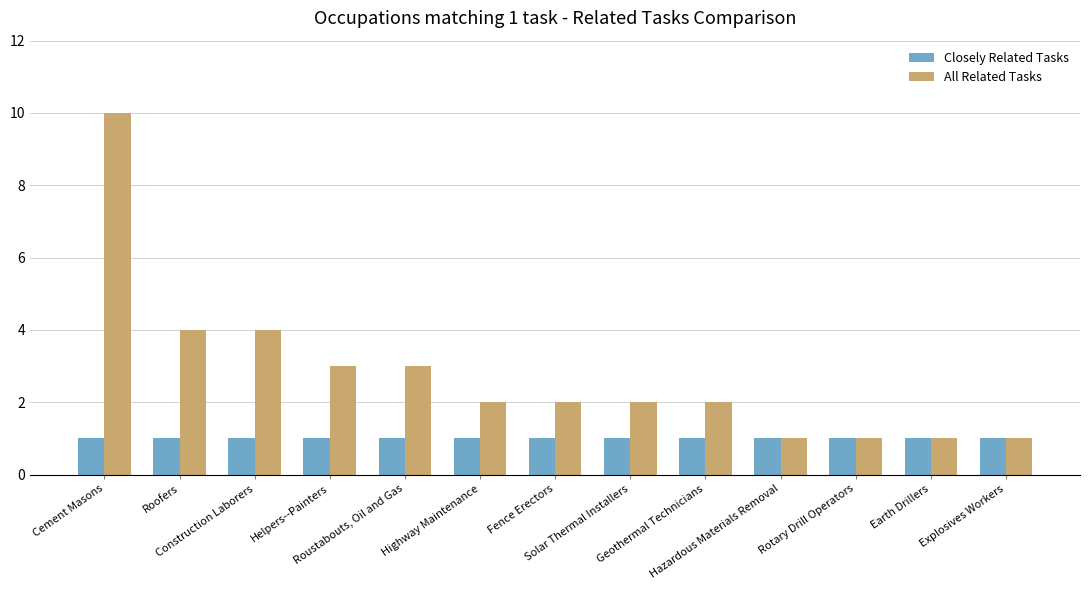

Is it true that Closely Related Tasks equals 1 at Explosives Workers?

True